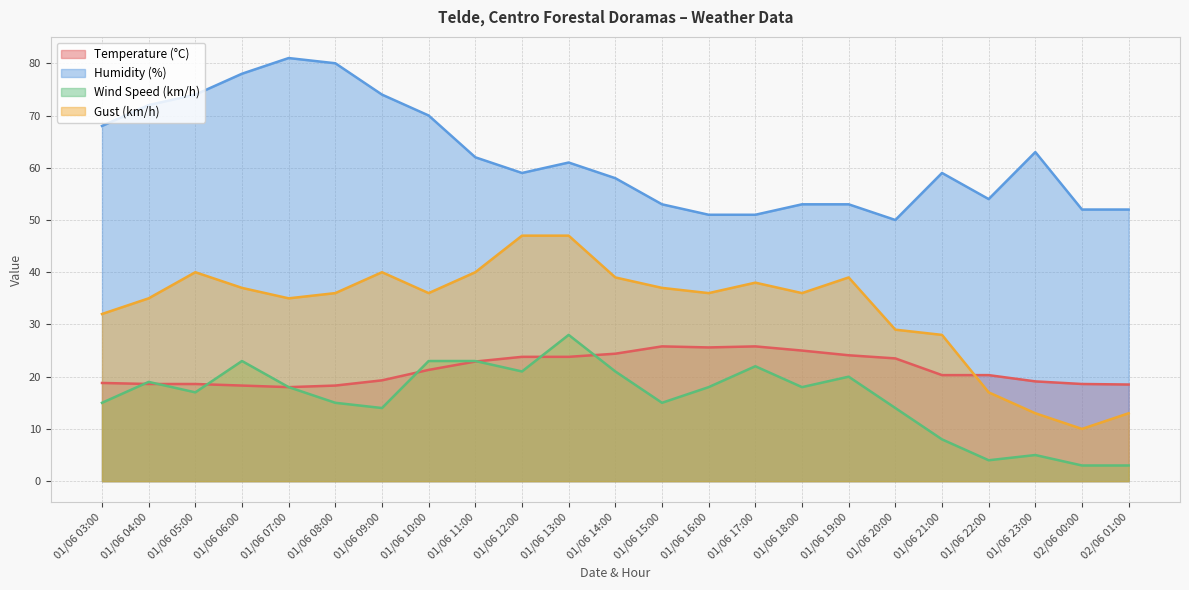

True or false: Wind Speed (km/h) and Humidity (%) cross at least once.

False